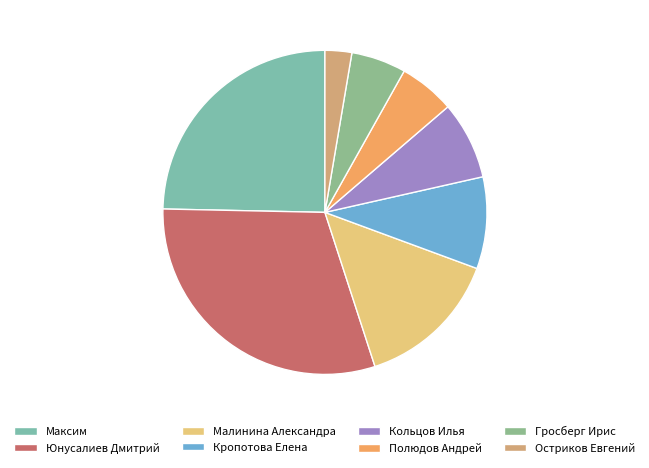

Which has a higher value, Остриков Евгений or Кропотова Елена?

Кропотова Елена